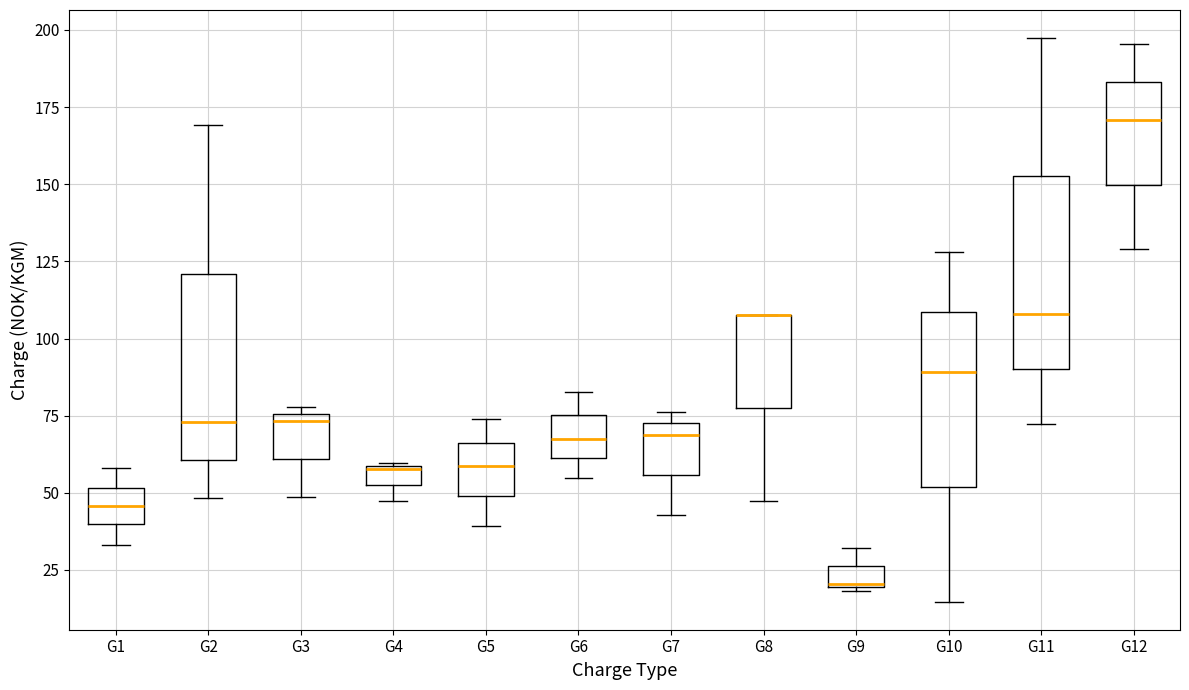

Where does the lower whisker of the box for G1 end on the y-axis? The values are not printed on the chart, so give them approximately, as read against the axis.

35